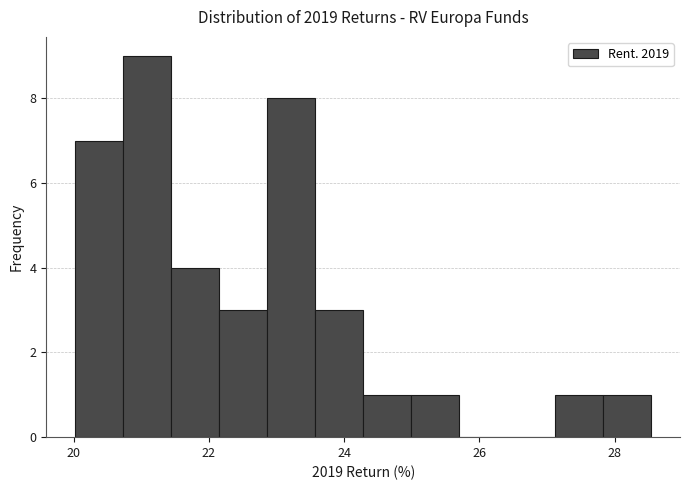

Read against the x-axis, roughly where is the centre of the tallest bar?

21.0